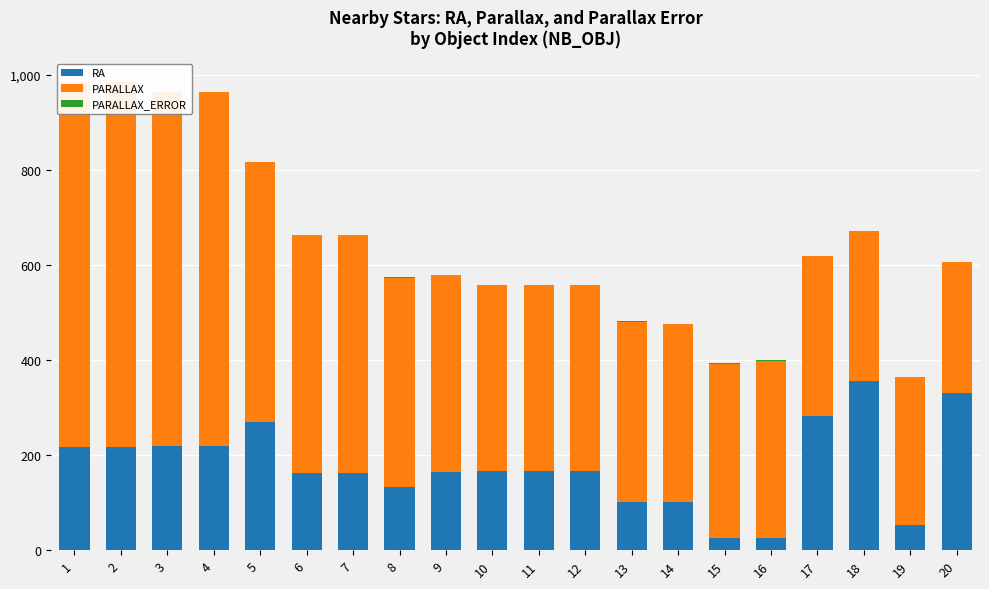

Rank the series at 19 from highest to lowest value.

PARALLAX, RA, PARALLAX_ERROR